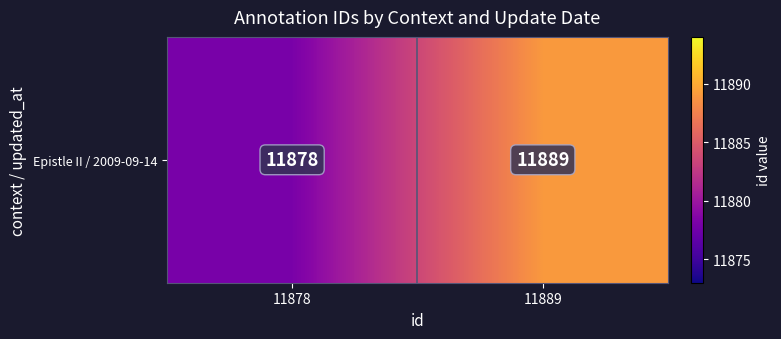

At which label is the value closest to 11883?

11878